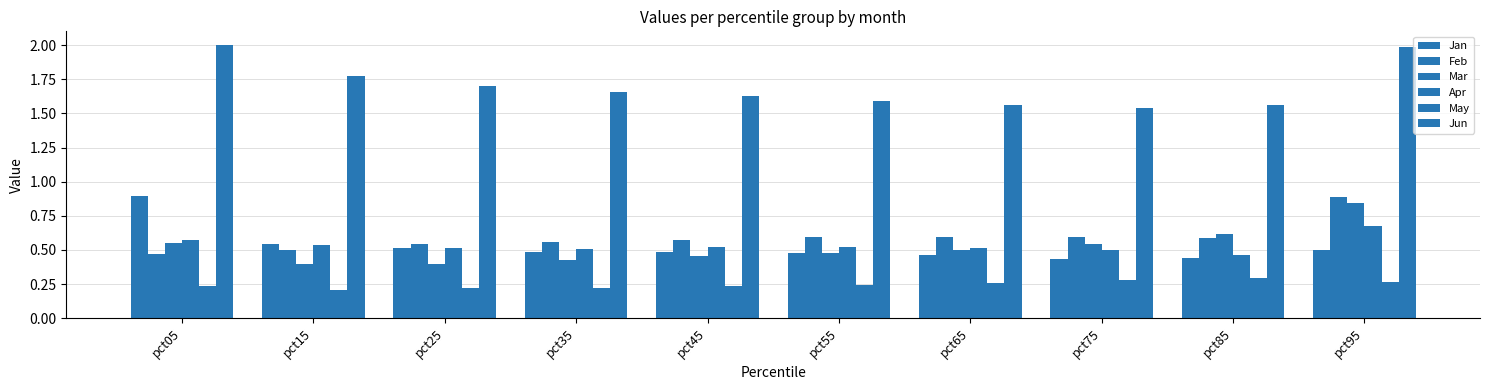

The value of May at pct85 is 0.3. True or false?

True